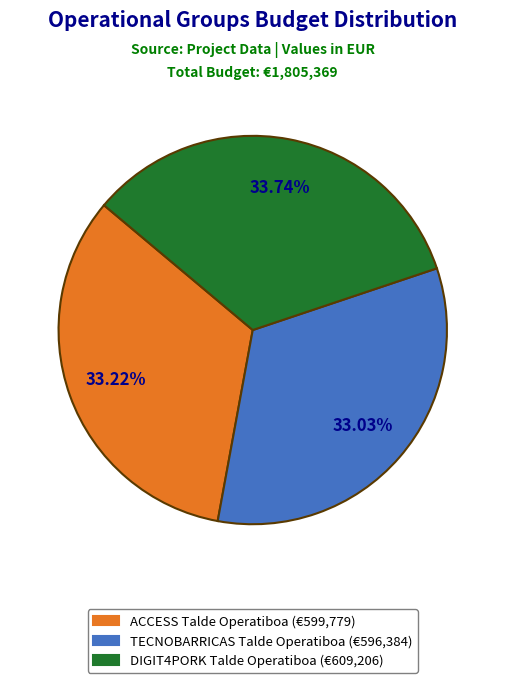

Is it true that ACCESS Talde Operatiboa is 26% of the pie?

False